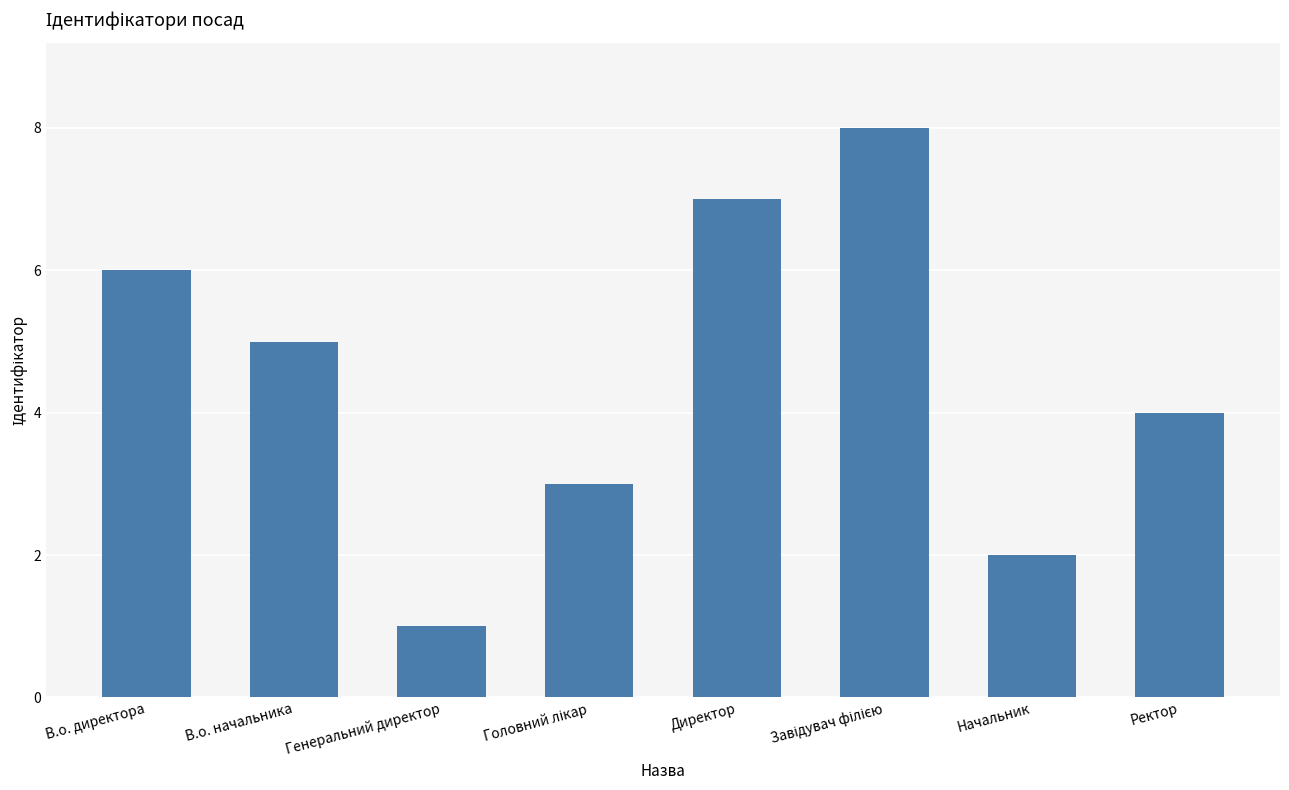

At which category does the chart reach its minimum across all series?

Генеральний директор